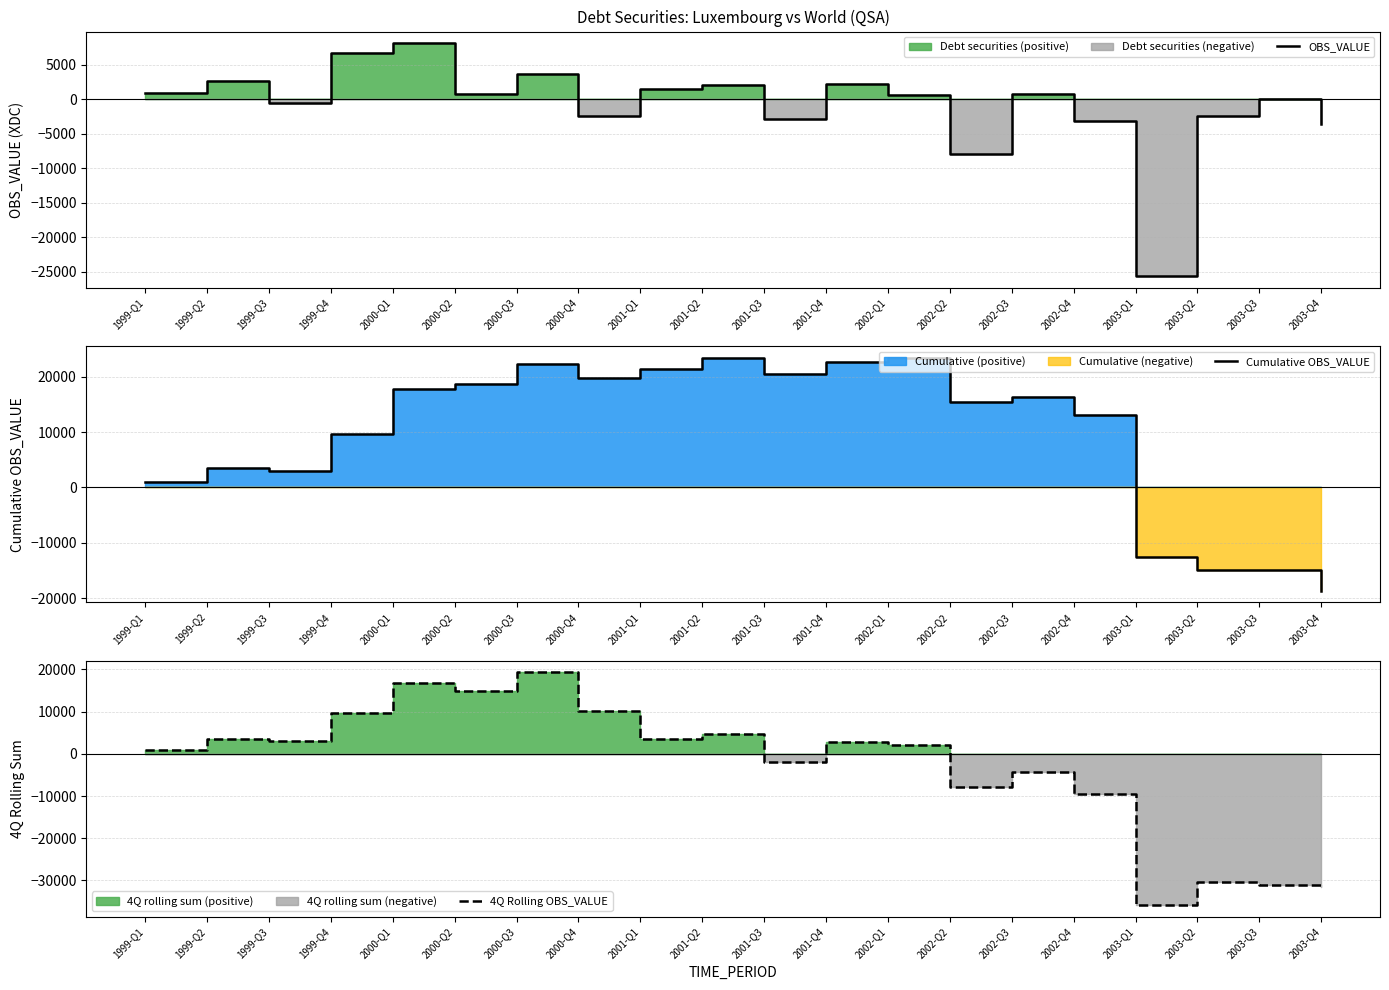

List the labels in order of Cumulative OBS_VALUE value, smallest first.

2003-Q4, 2003-Q3, 2003-Q2, 2003-Q1, 1999-Q1, 1999-Q3, 1999-Q2, 1999-Q4, 2002-Q4, 2002-Q2, 2002-Q3, 2000-Q1, 2000-Q2, 2000-Q4, 2001-Q3, 2001-Q1, 2000-Q3, 2001-Q4, 2001-Q2, 2002-Q1